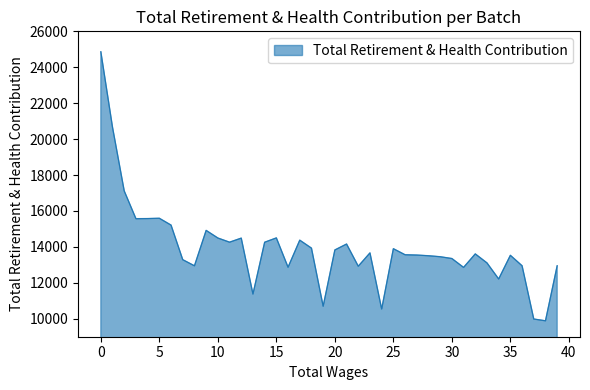

What is the difference between the maximum and minimum values?

14978